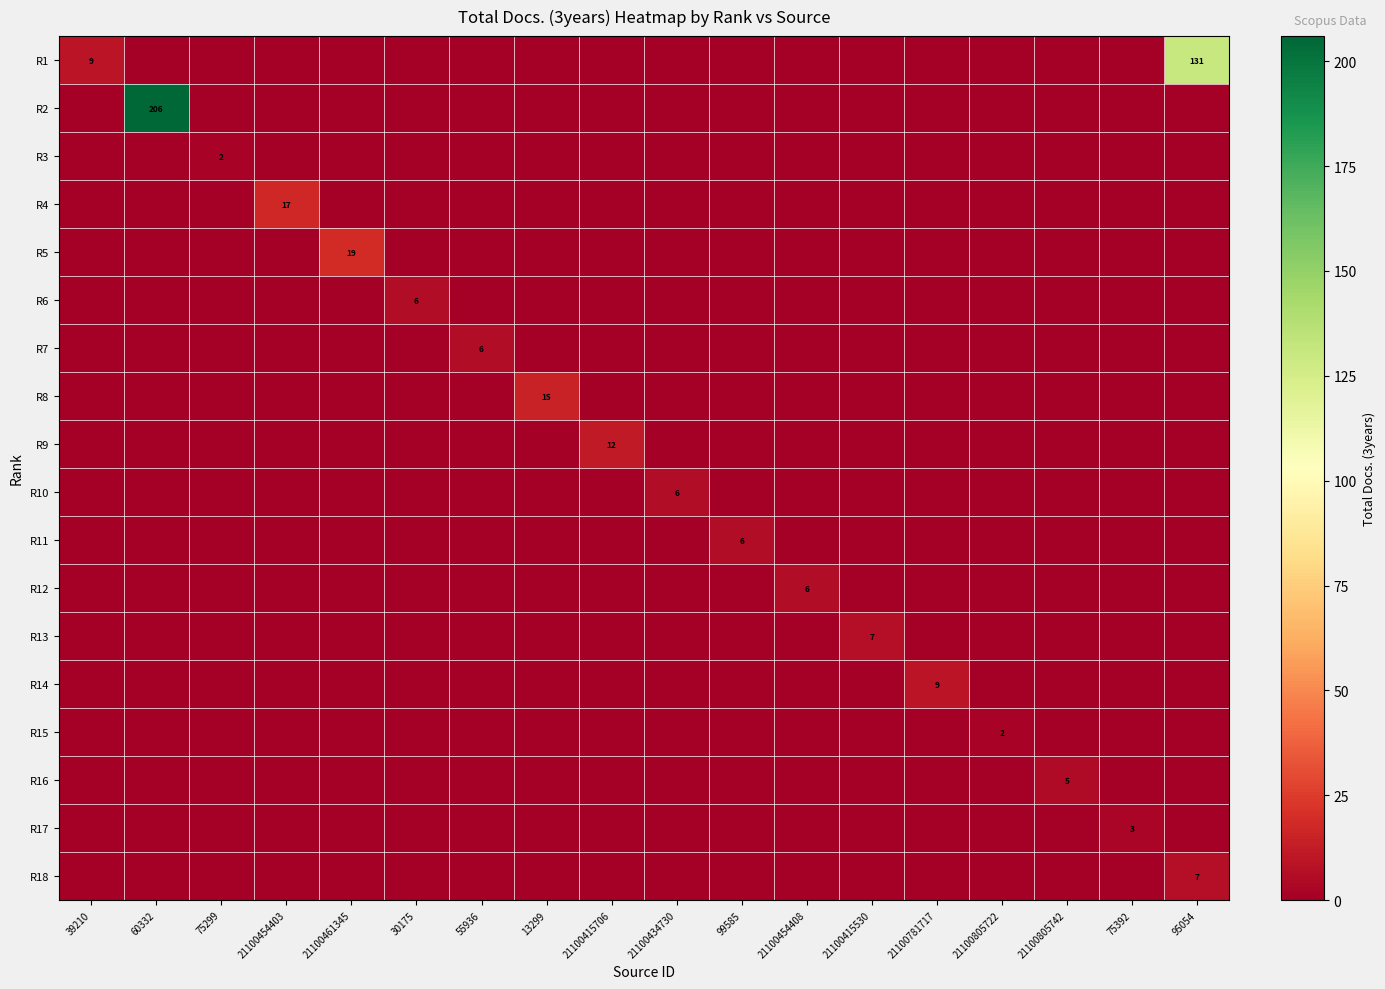

Is it true that R15 equals 2 at 21100805722?

True